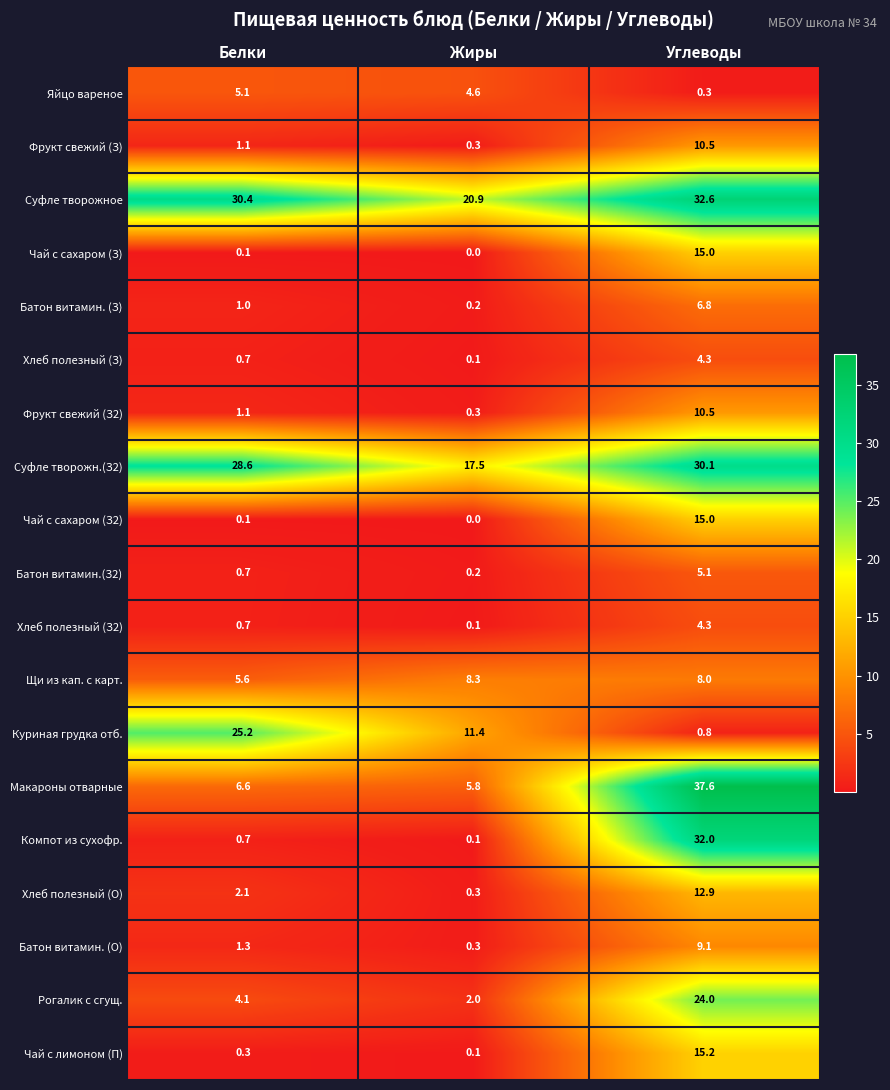

At which category does the chart reach its minimum across all series?

Жиры